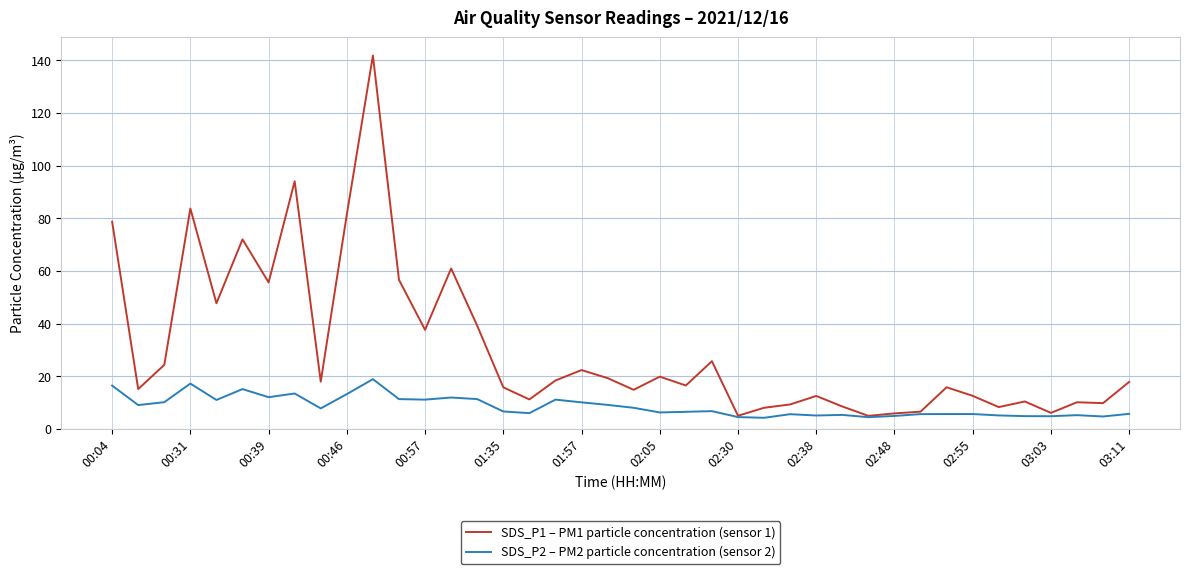

Which series has the largest total across all categories?

SDS_P1 – PM1 particle concentration (sensor 1)